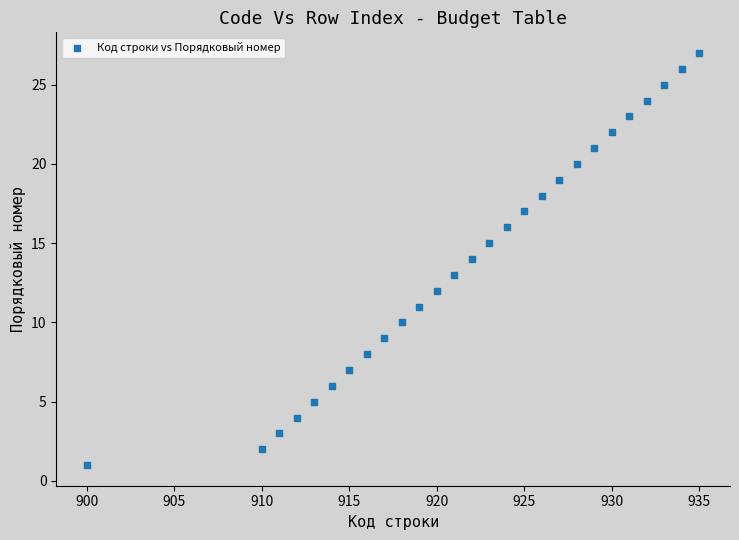

What is the range of Y values (max minus min)?

26